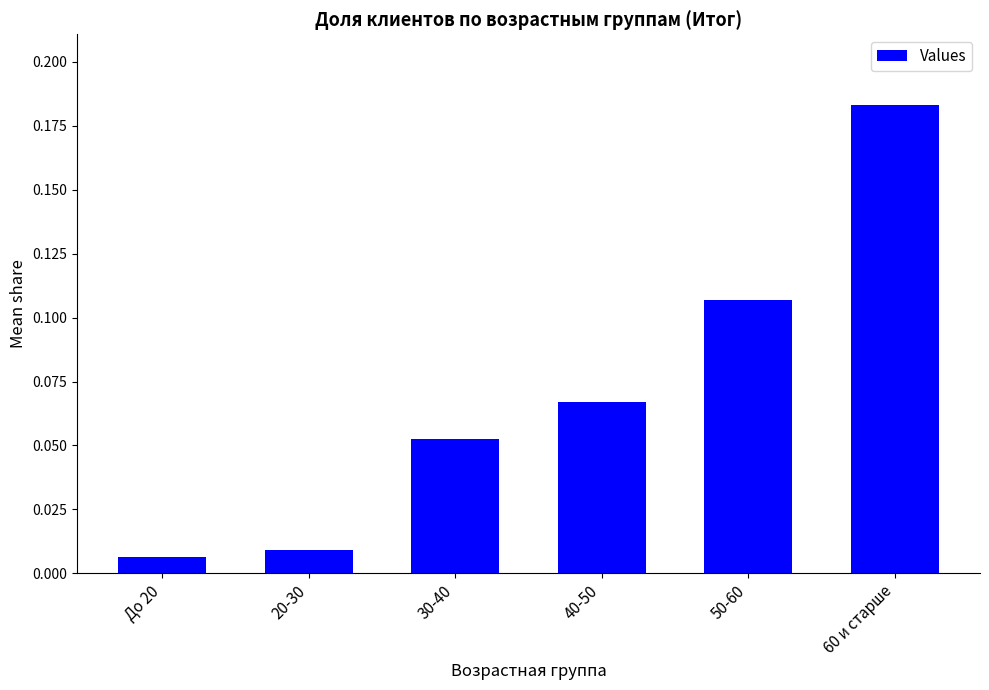

Between 30-40 and 50-60, which is larger?

50-60